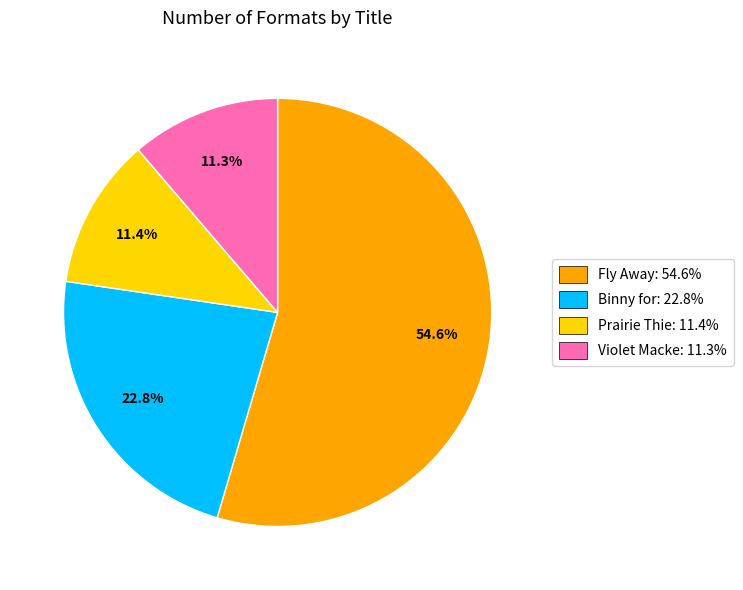

Count the number of slices in the pie.

4